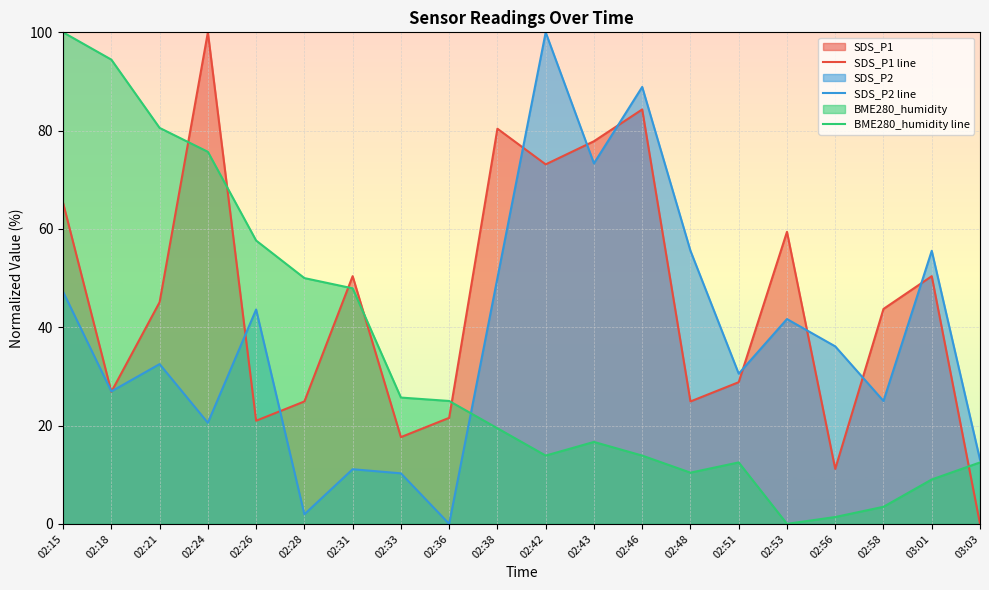

What position from the left is 03:03?

20